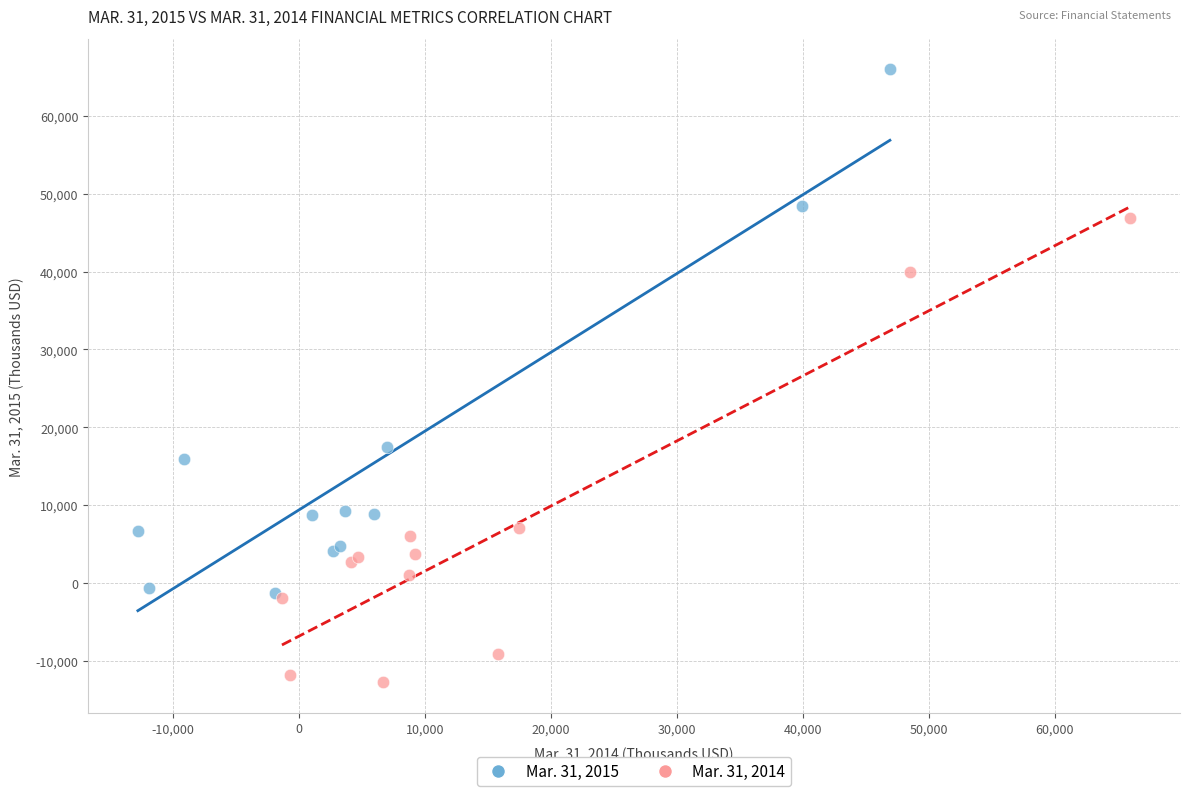

Which series contains the highest Y value?

Mar. 31, 2015